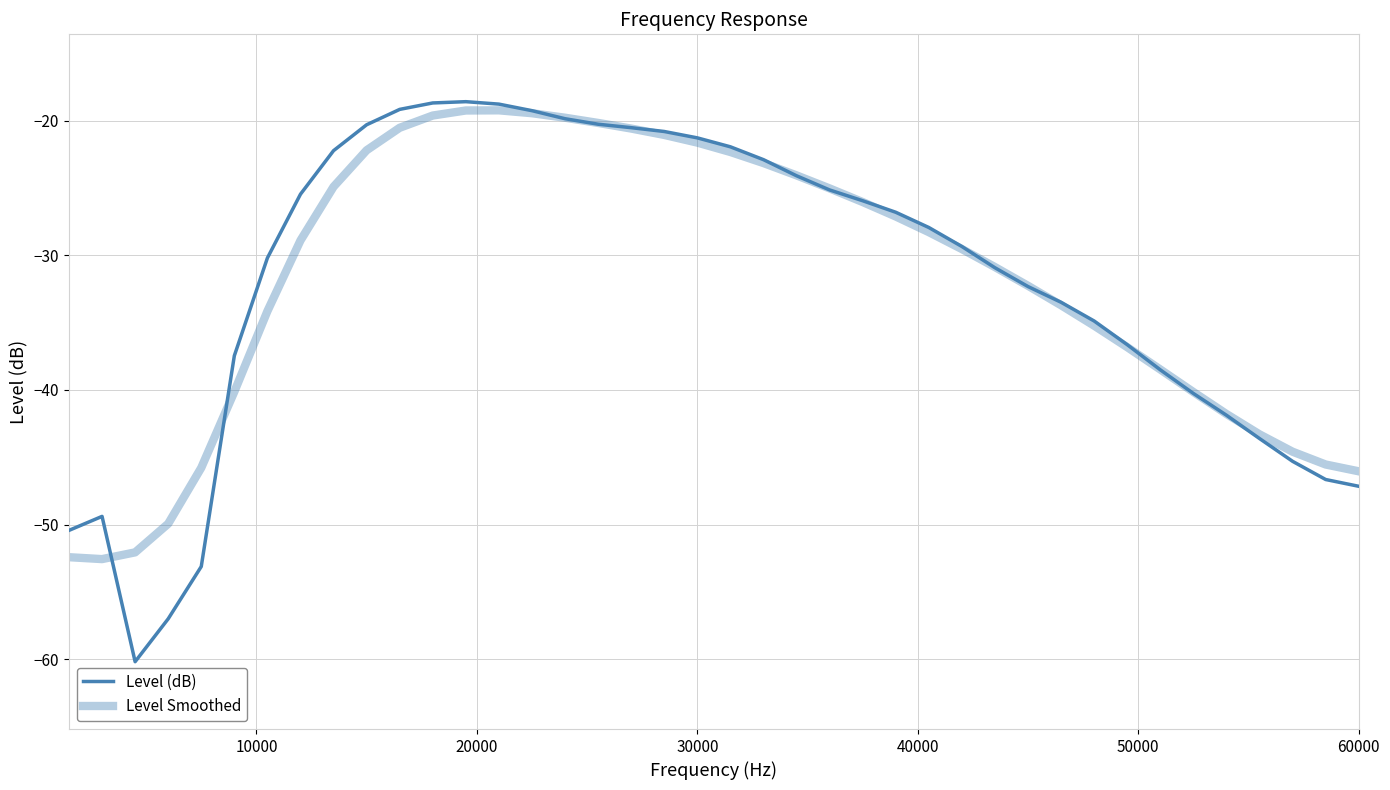

Does the chart display data point markers on the line(s)?

No